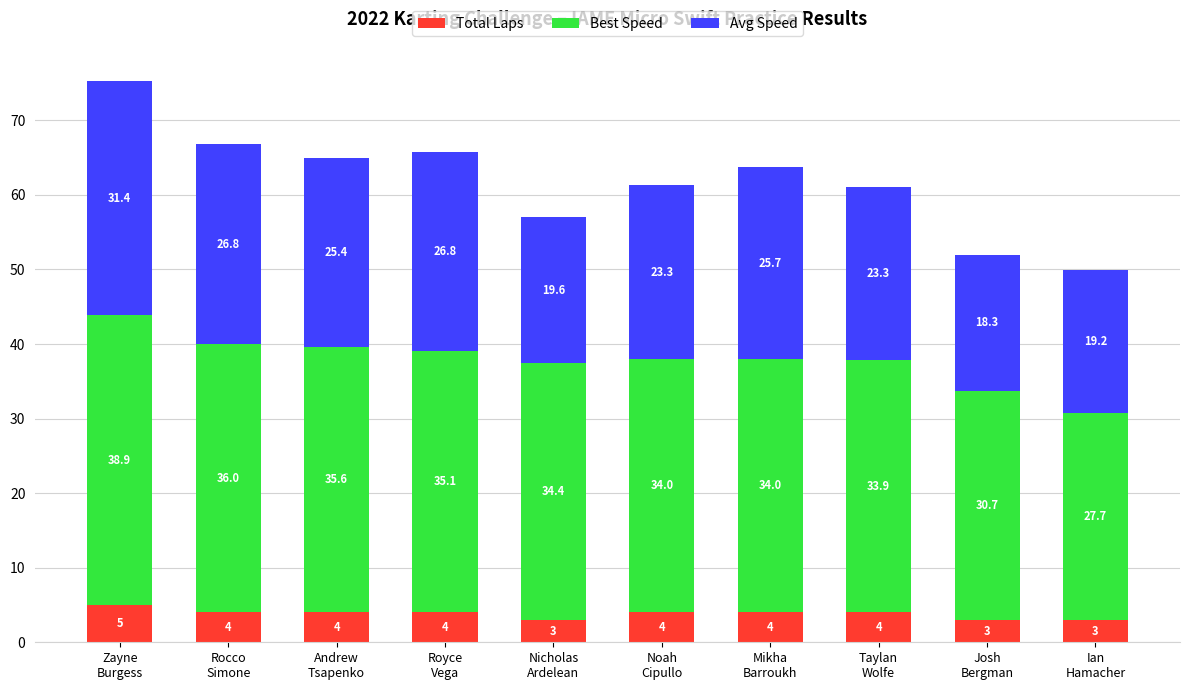

Reading right to left, what are the values for Total Laps?

3.0	3.0	4.0	4.0	4.0	3.0	4.0	4.0	4.0	5.0